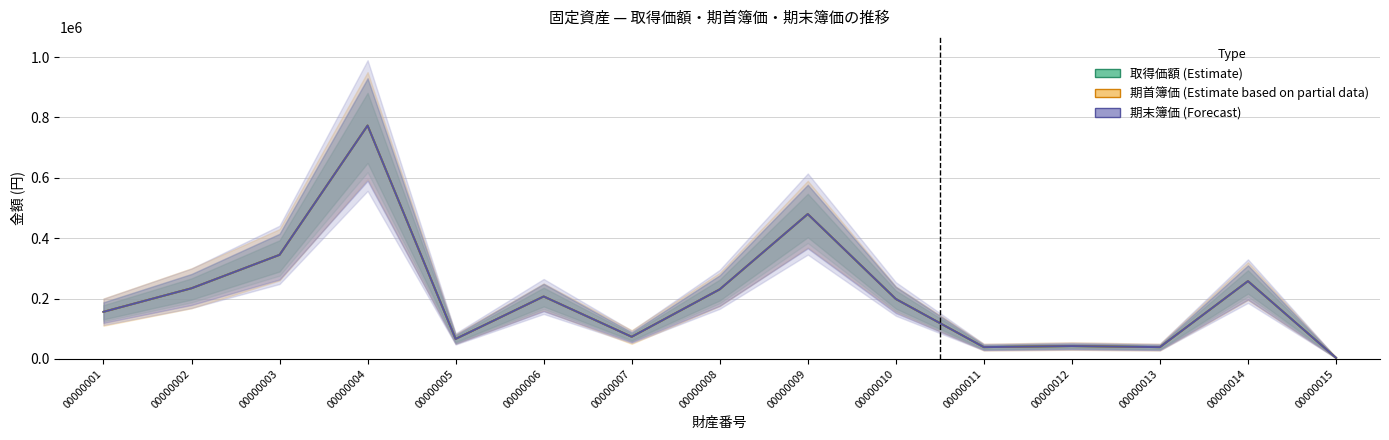

Which has a higher value, 00000007 or 00000001?

00000001